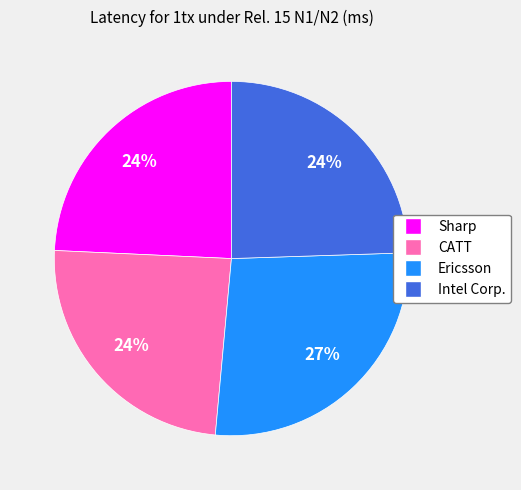

Is the sum of Sharp and Ericsson greater than half?

Yes